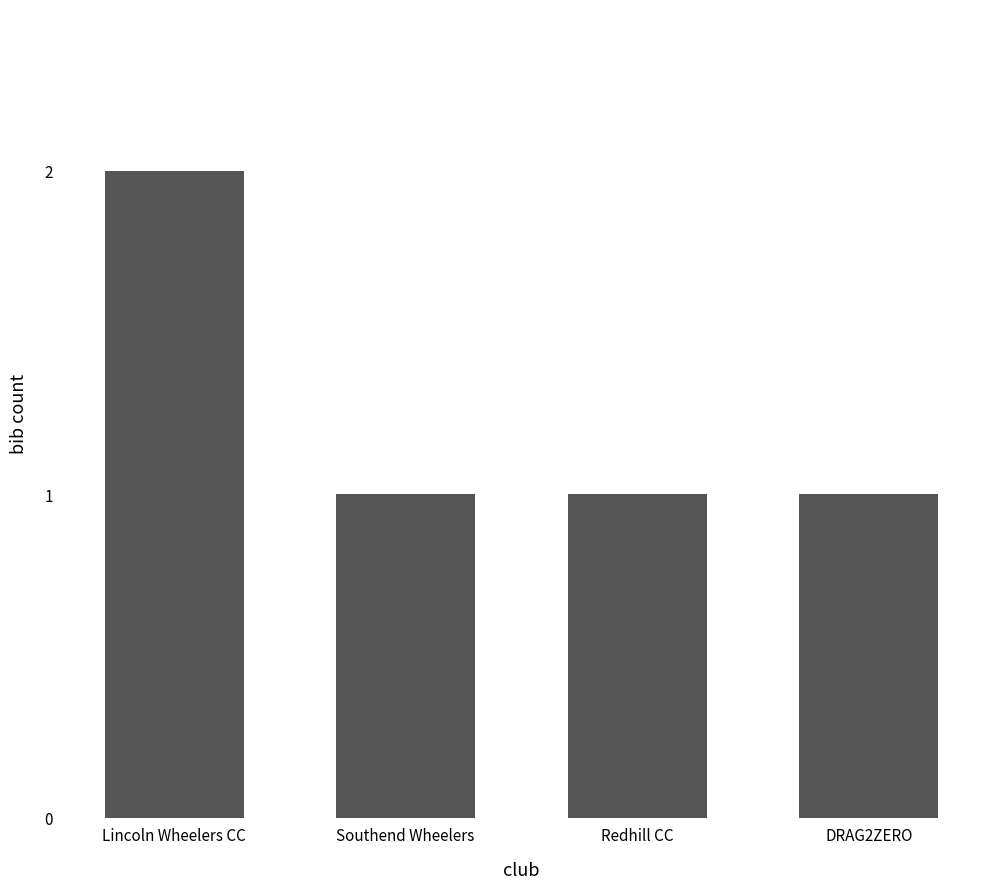

Are the bars grouped side by side (vs. stacked)?

No